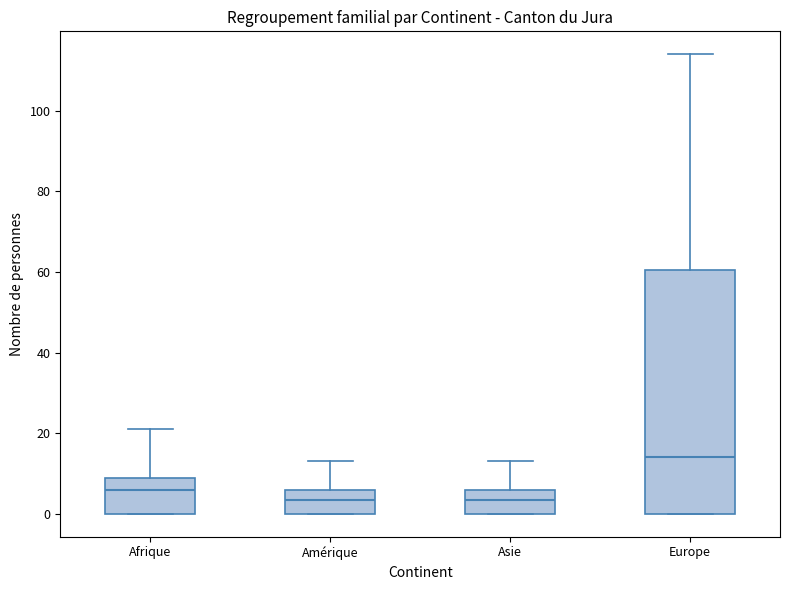

Which box's median line is the highest?

Europe